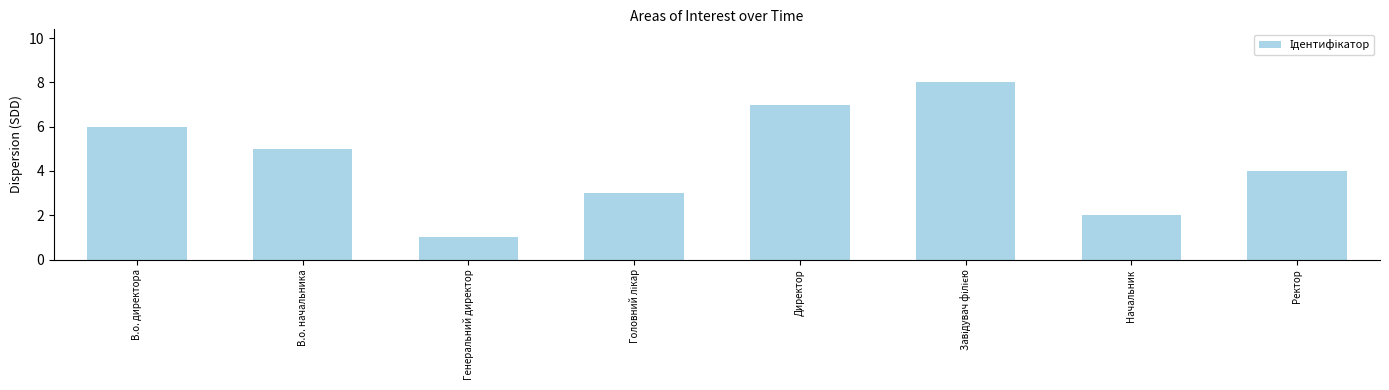

How many values are below 5?

4